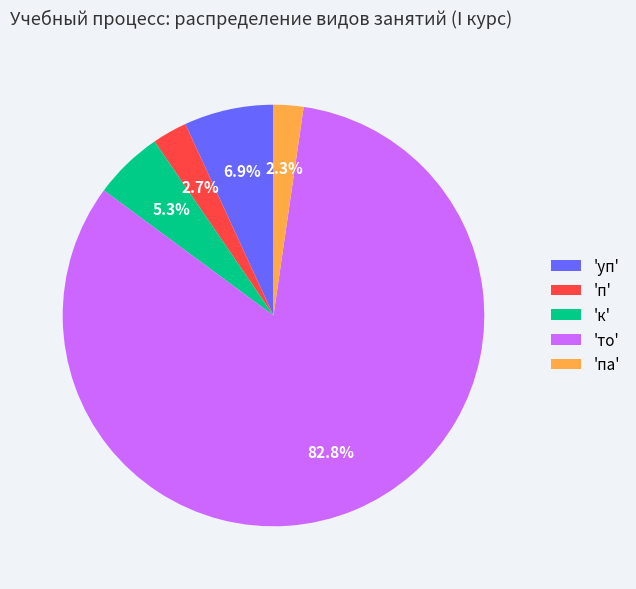

To the nearest percent, what is the difference between the largest and smallest slice percentages?

81%